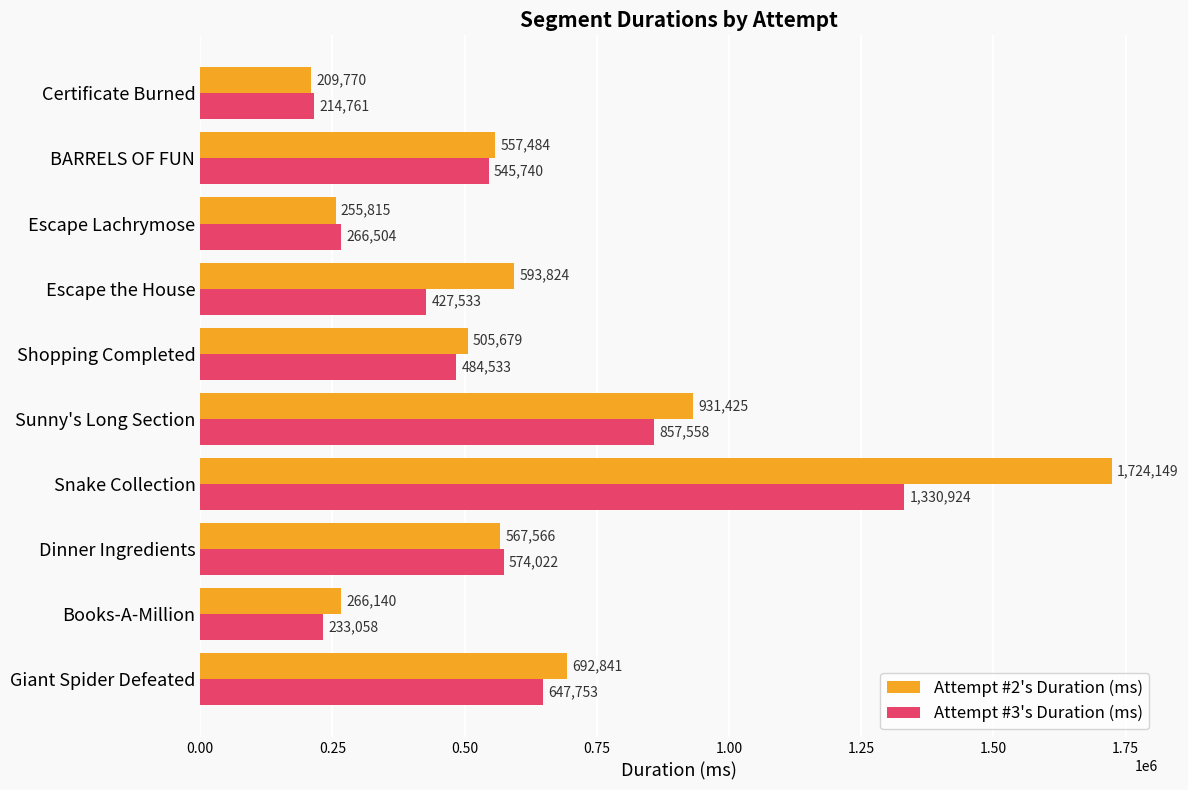

What is the maximum value shown in the chart?

1724149